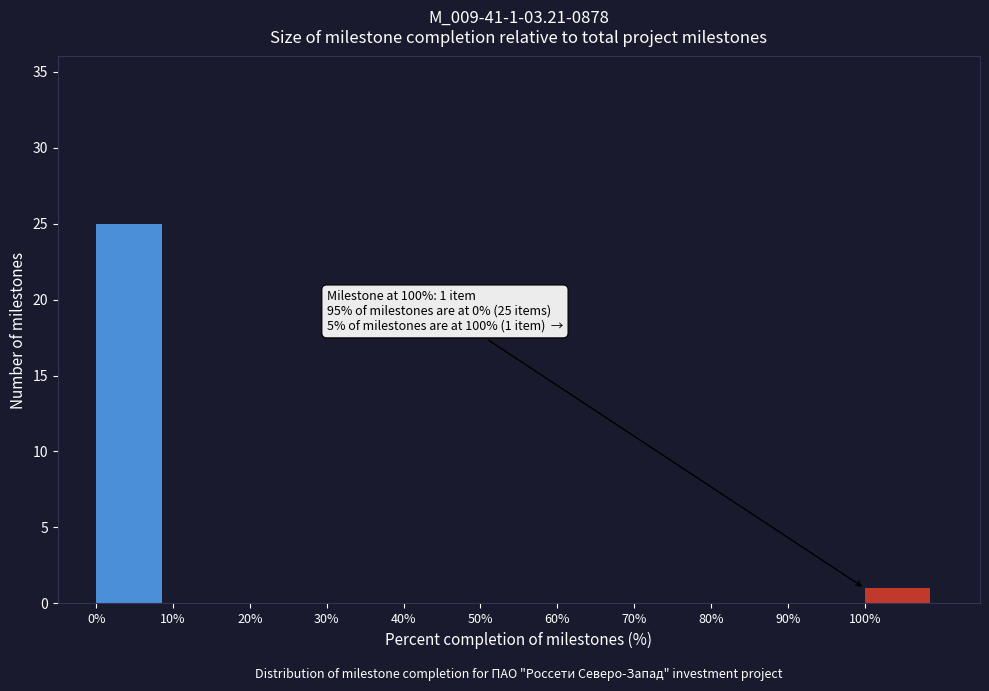

Over which range of the x-axis is the bar tallest?

0 to 10